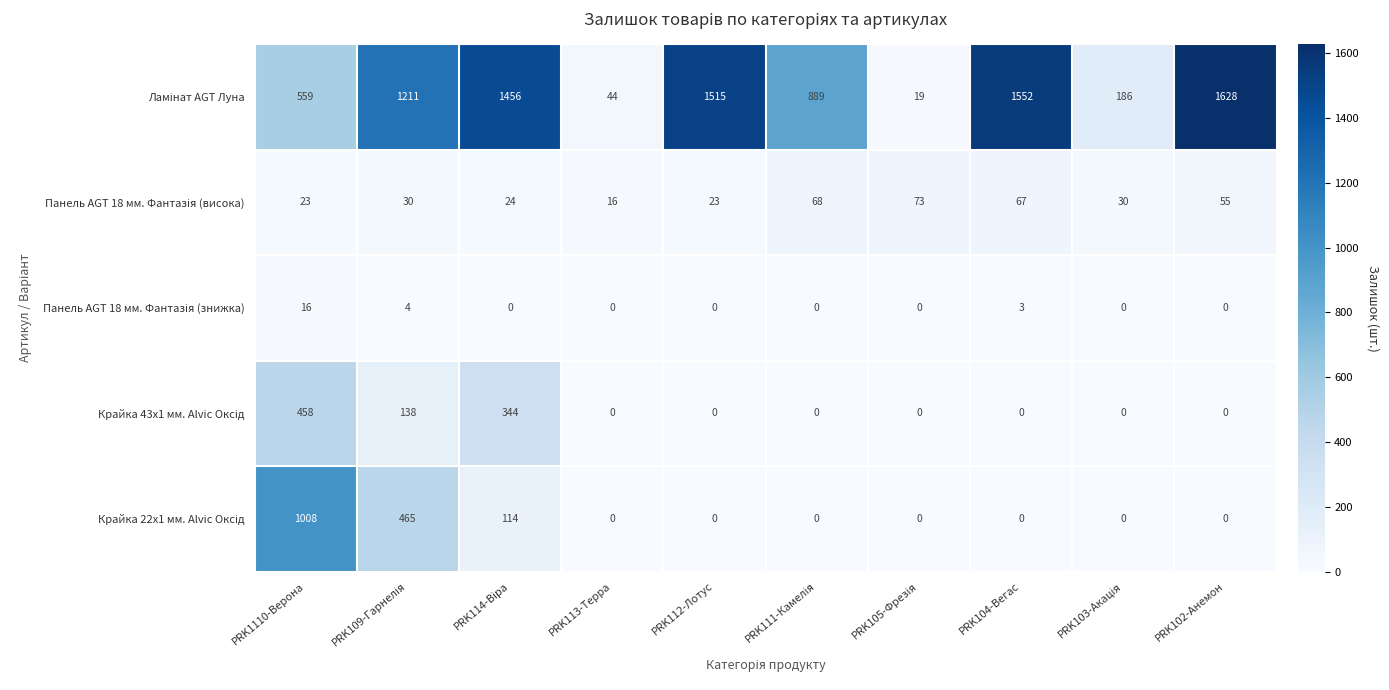

At which category is the sum across all series the highest?

PRK1110-Верона